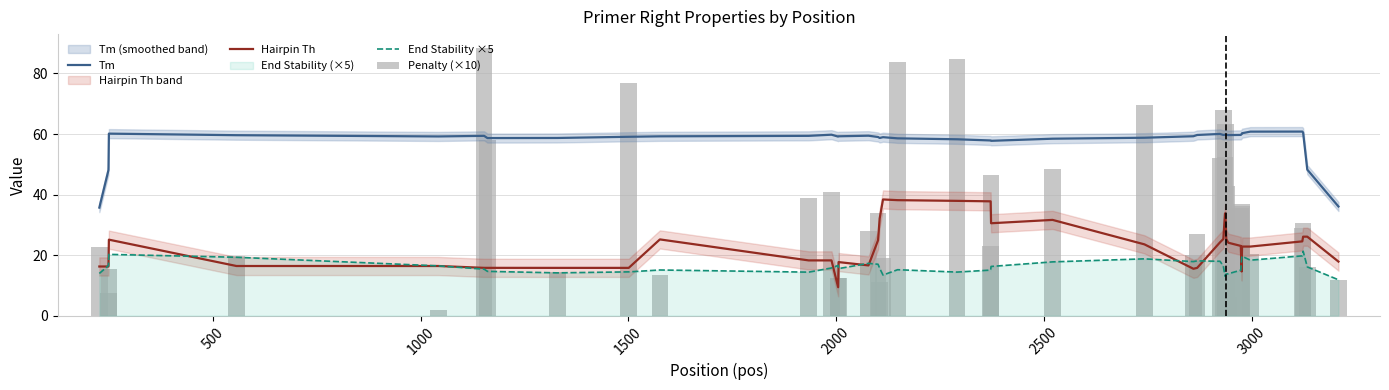

Which series has the largest range (max minus min)?

Penalty (×10)